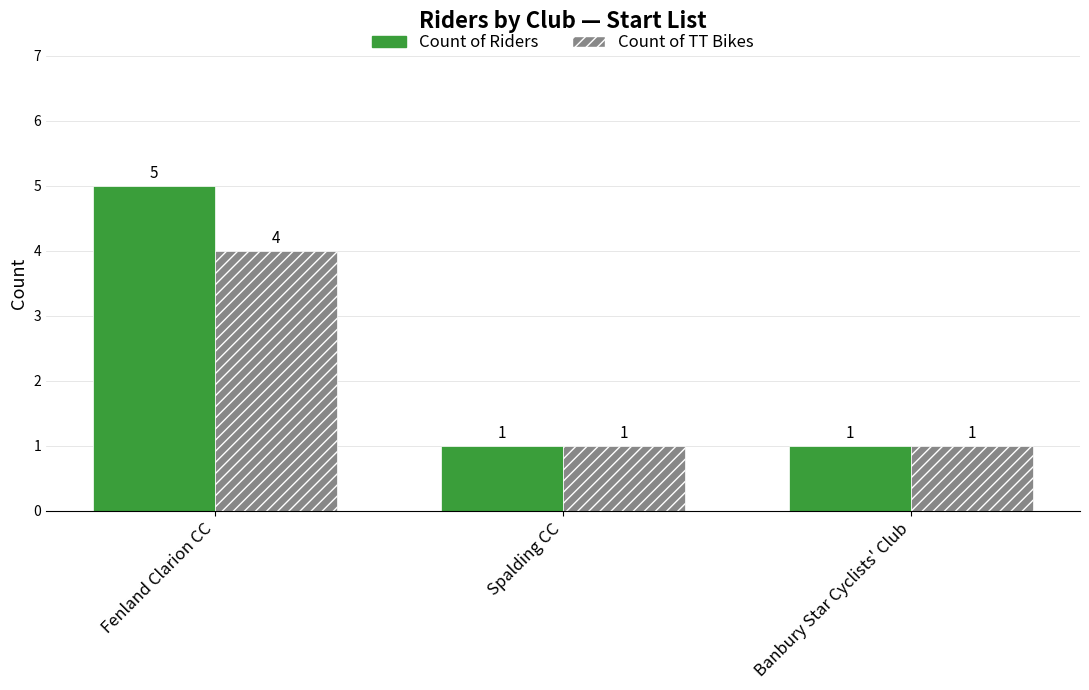

How many bars are there in total?

6